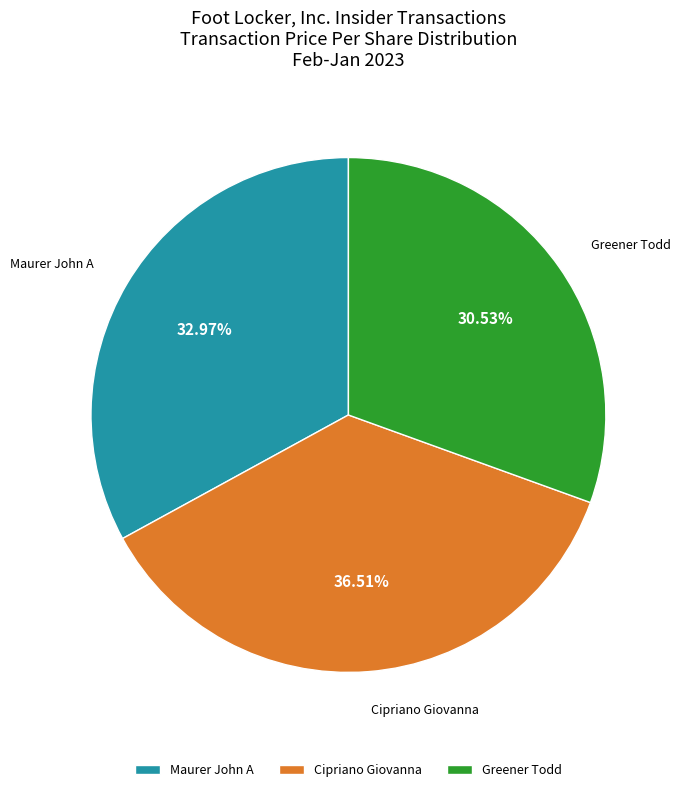

Which slice is the smallest?

Greener Todd